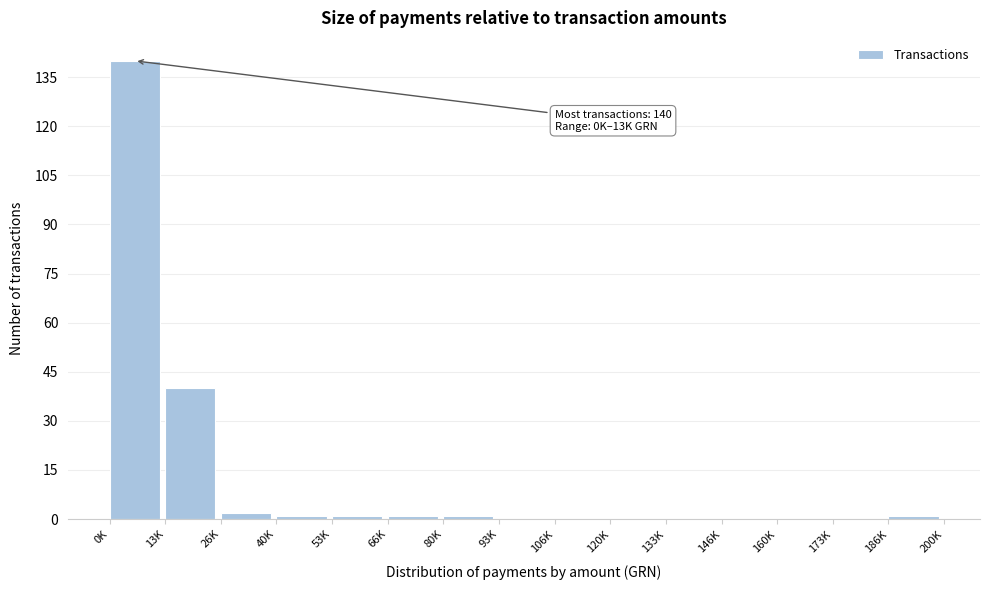

Reading right to left, what are all the values shown in this chart?

186K=1	173K=0	160K=0	146K=0	133K=0	120K=0	106K=0	93K=0	80K=1	66K=1	53K=1	40K=1	26K=2	13K=40	0K=140